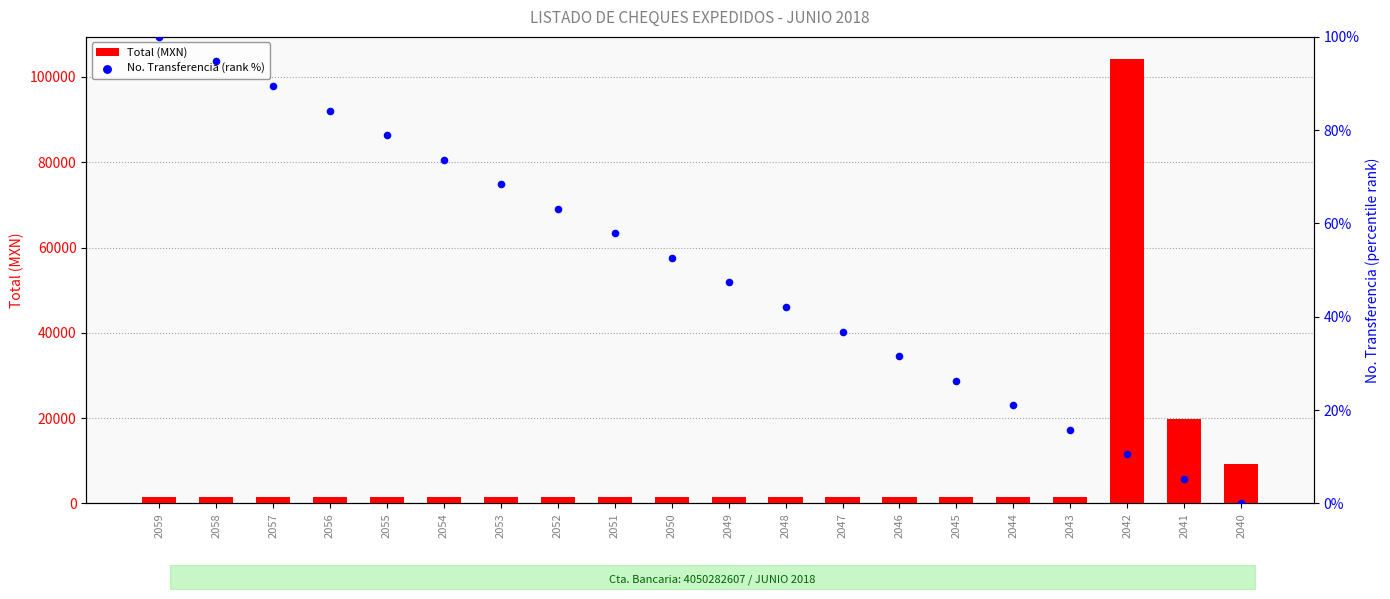

Which series has the widest spread of Y values?

Total (MXN)